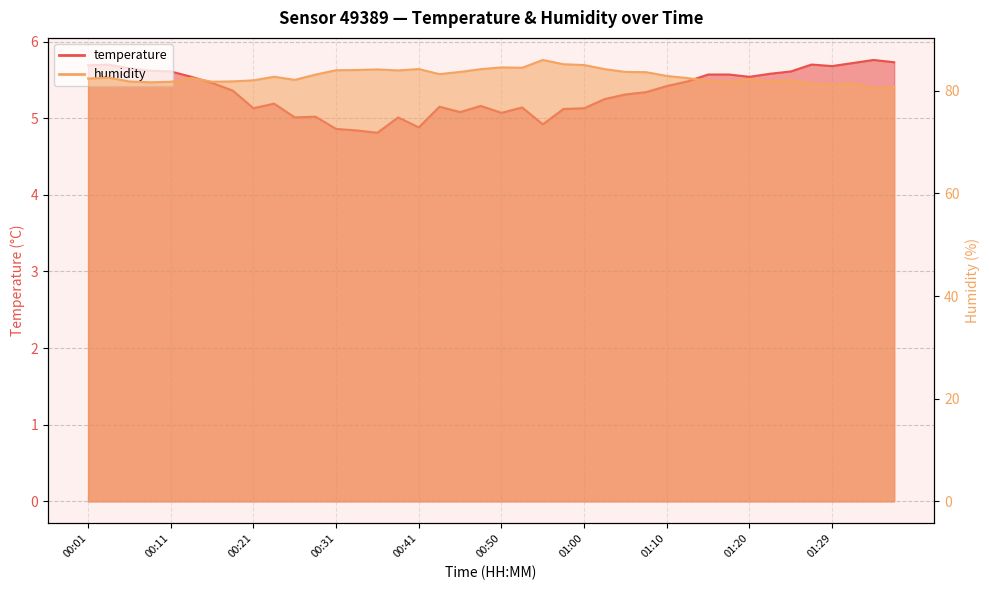

Does the chart have visible grid lines?

Yes